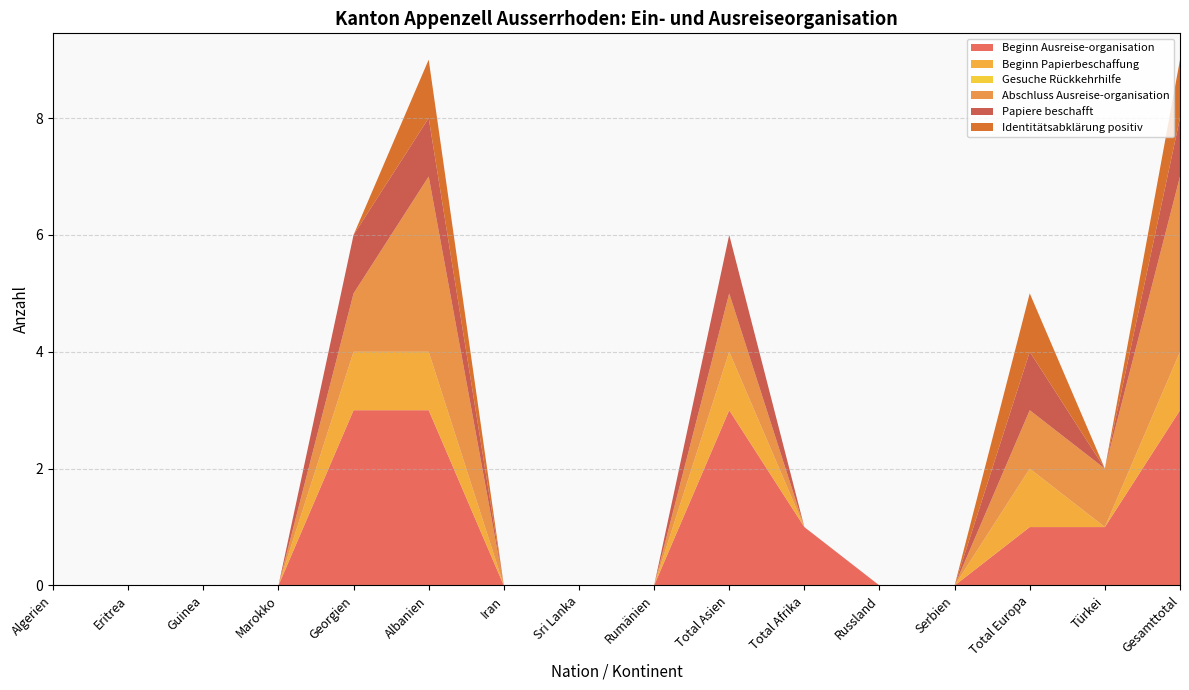

Reading right to left, transcribe all the data shown in this chart.

Beginn Ausreise-organisation: Gesamttotal=3	Türkei=1	Total Europa=1	Serbien=0	Russland=0	Total Afrika=1	Total Asien=3	Rumänien=0	Sri Lanka=0	Iran=0	Albanien=3	Georgien=3	Marokko=0	Guinea=0	Eritrea=0	Algerien=0
Beginn Papierbeschaffung: Gesamttotal=1	Türkei=0	Total Europa=1	Serbien=0	Russland=0	Total Afrika=0	Total Asien=1	Rumänien=0	Sri Lanka=0	Iran=0	Albanien=1	Georgien=1	Marokko=0	Guinea=0	Eritrea=0	Algerien=0
Gesuche Rückkehrhilfe: Gesamttotal=0	Türkei=0	Total Europa=0	Serbien=0	Russland=0	Total Afrika=0	Total Asien=0	Rumänien=0	Sri Lanka=0	Iran=0	Albanien=0	Georgien=0	Marokko=0	Guinea=0	Eritrea=0	Algerien=0
Abschluss Ausreise-organisation: Gesamttotal=3	Türkei=1	Total Europa=1	Serbien=0	Russland=0	Total Afrika=0	Total Asien=1	Rumänien=0	Sri Lanka=0	Iran=0	Albanien=3	Georgien=1	Marokko=0	Guinea=0	Eritrea=0	Algerien=0
Papiere beschafft: Gesamttotal=1	Türkei=0	Total Europa=1	Serbien=0	Russland=0	Total Afrika=0	Total Asien=1	Rumänien=0	Sri Lanka=0	Iran=0	Albanien=1	Georgien=1	Marokko=0	Guinea=0	Eritrea=0	Algerien=0
Identitätsabklärung positiv: Gesamttotal=1	Türkei=0	Total Europa=1	Serbien=0	Russland=0	Total Afrika=0	Total Asien=0	Rumänien=0	Sri Lanka=0	Iran=0	Albanien=1	Georgien=0	Marokko=0	Guinea=0	Eritrea=0	Algerien=0